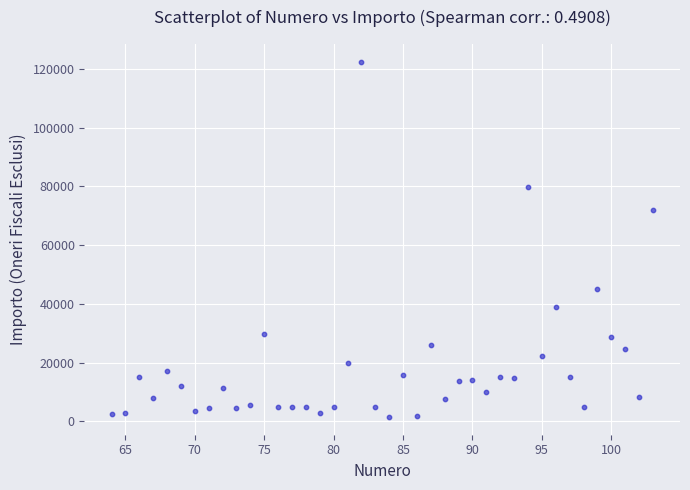

What is the range of X values (max minus min)?

39.0